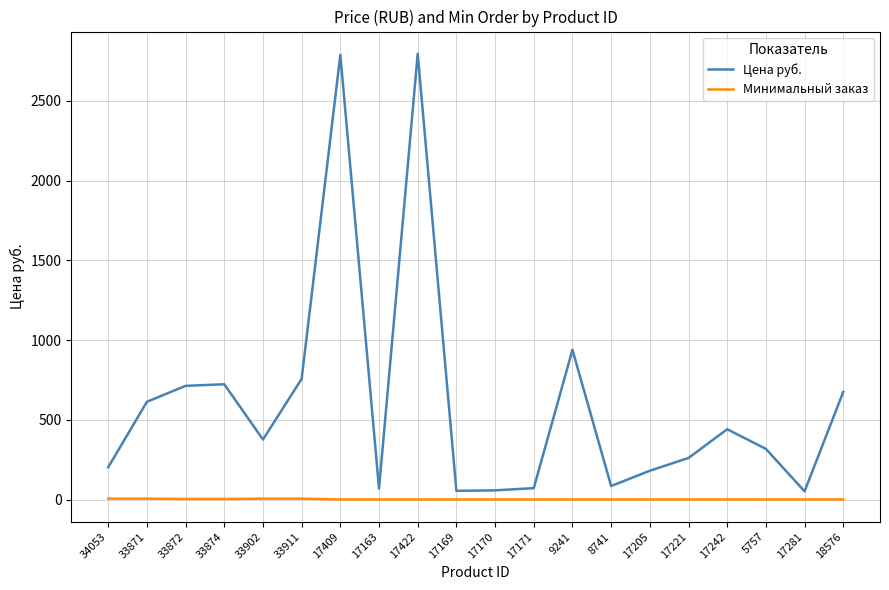

How many Минимальный заказ values are between 1 and 4?

16